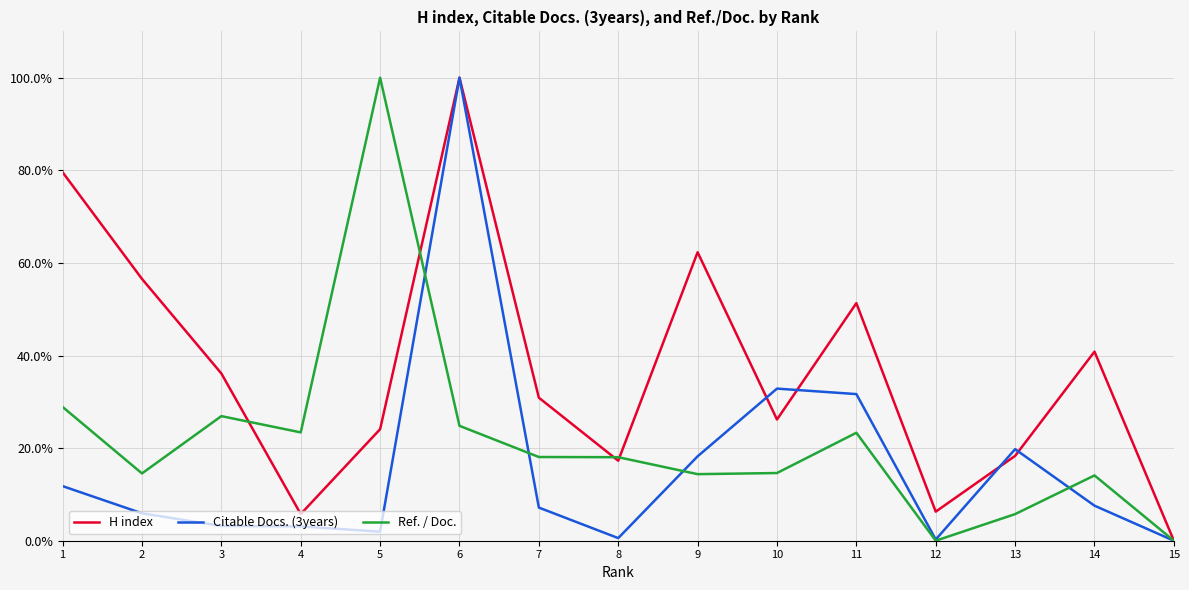

How many values in H index are above zero?

14